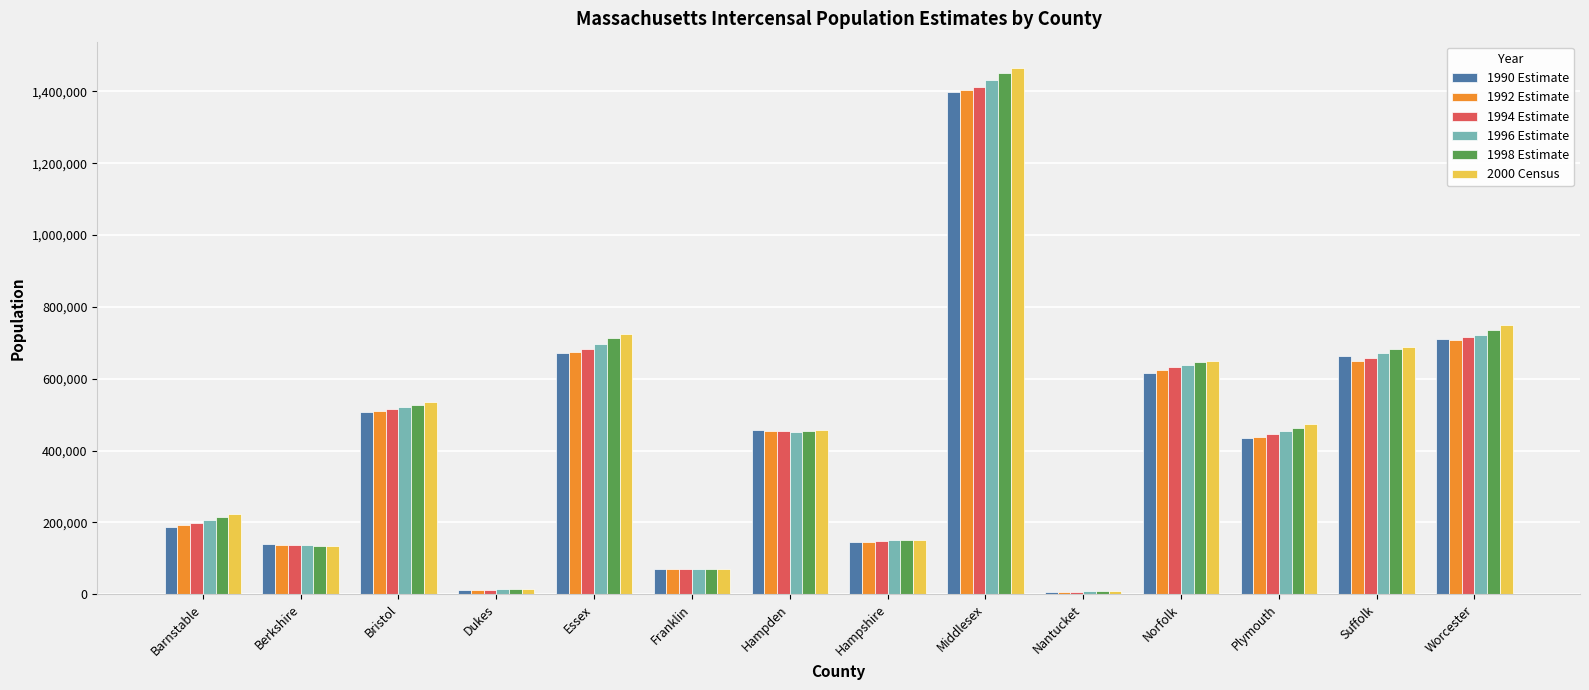

Is it true that 1998 Estimate equals 690334 at Hampden?

False